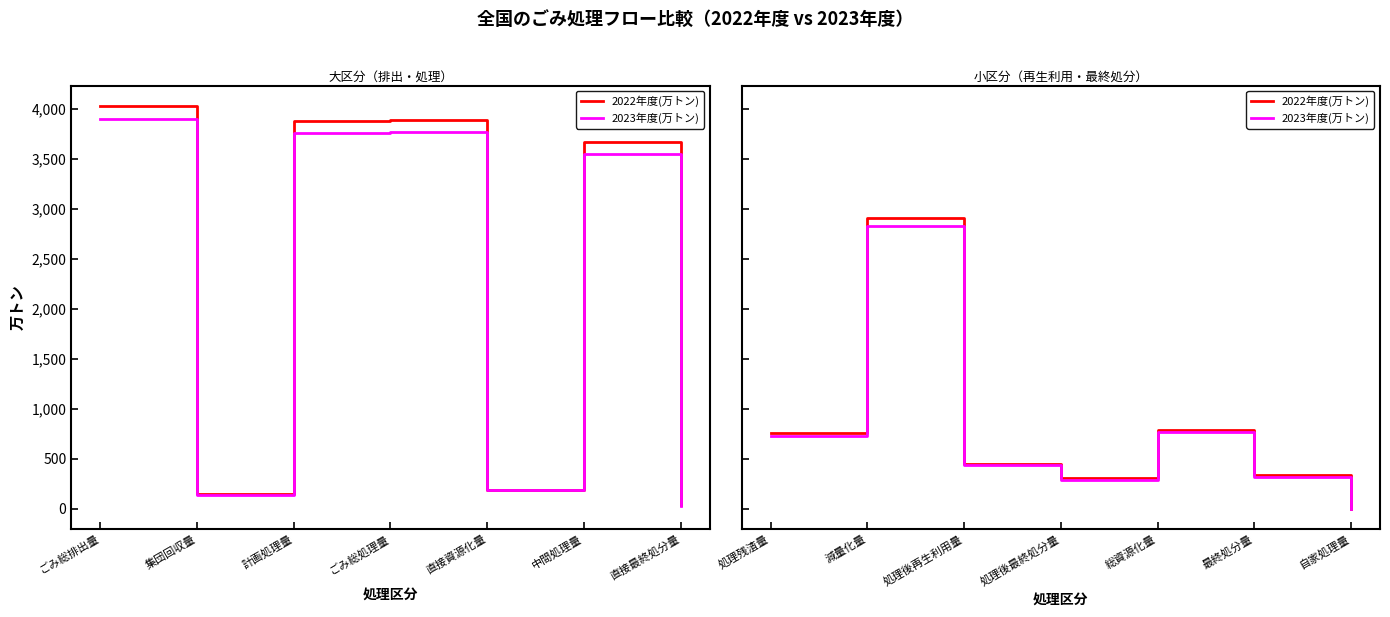

At which label is 2023年度(万トン) closest to 1415?

総資源化量